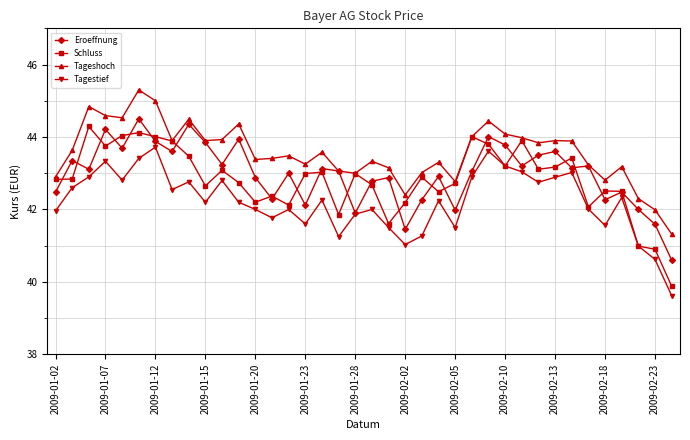

How many series are shown in this chart?

4